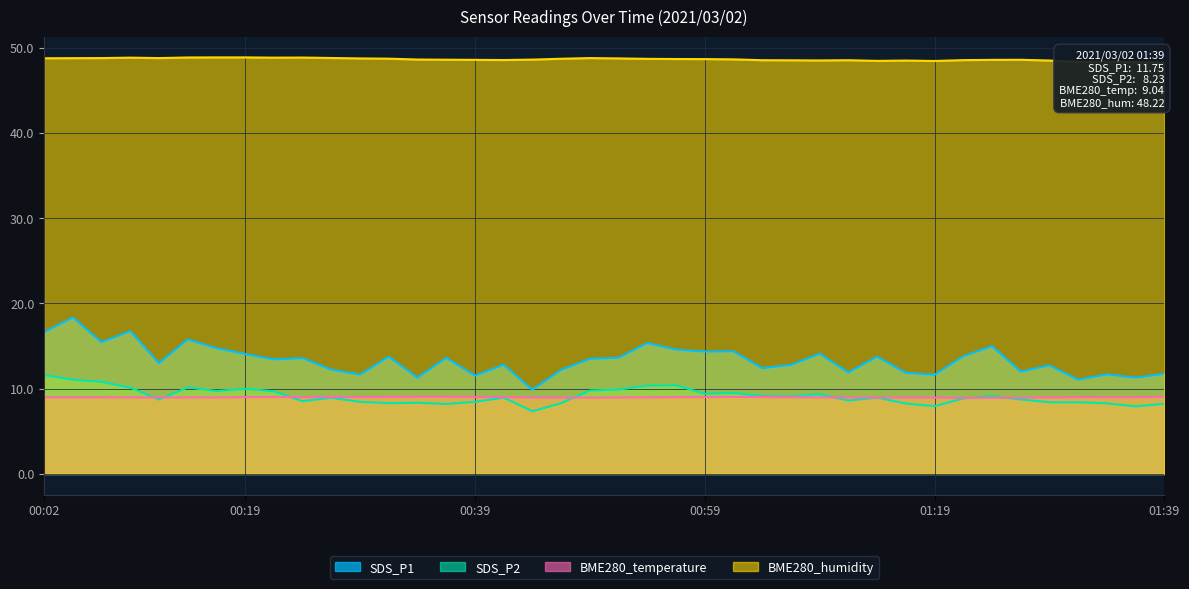

What are all the series names shown in the legend?

SDS_P1, SDS_P2, BME280_temperature, BME280_humidity